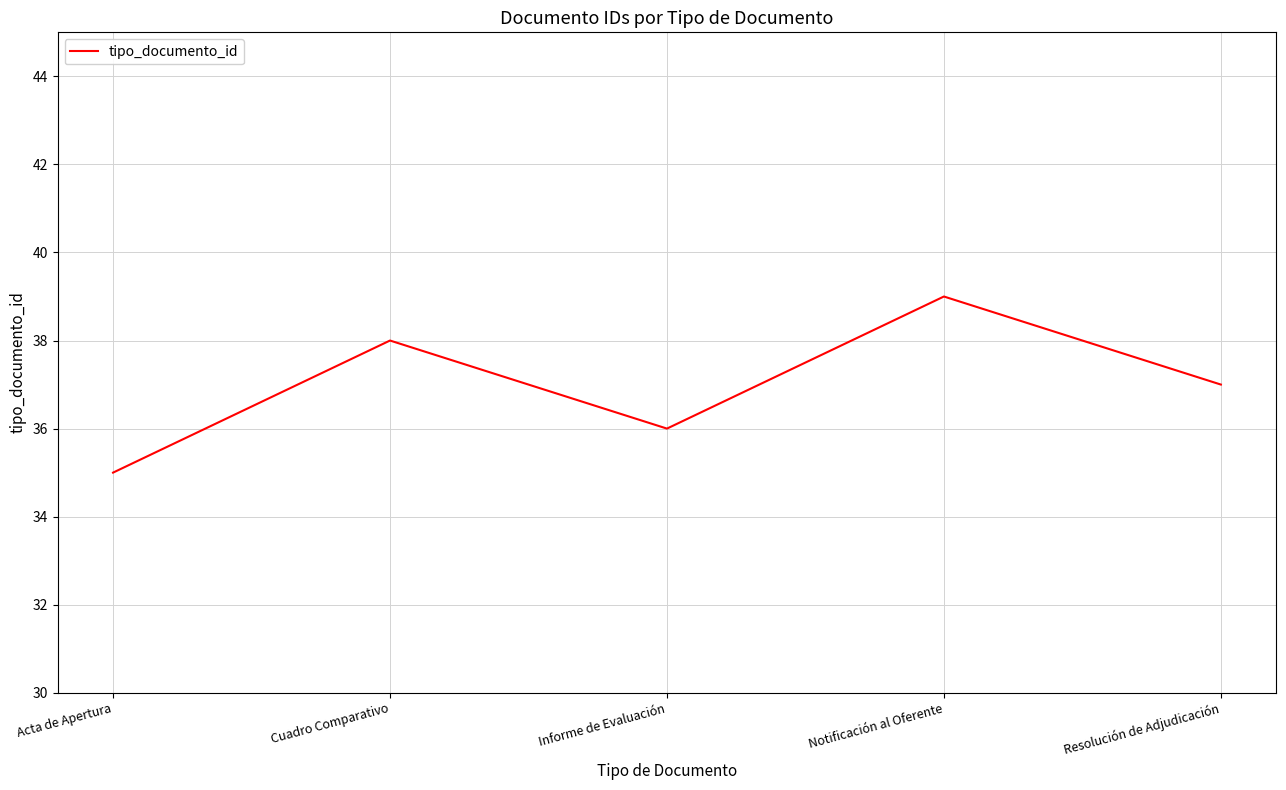

Rank the categories by value from lowest to highest.

Acta de Apertura, Informe de Evaluación, Resolución de Adjudicación, Cuadro Comparativo, Notificación al Oferente